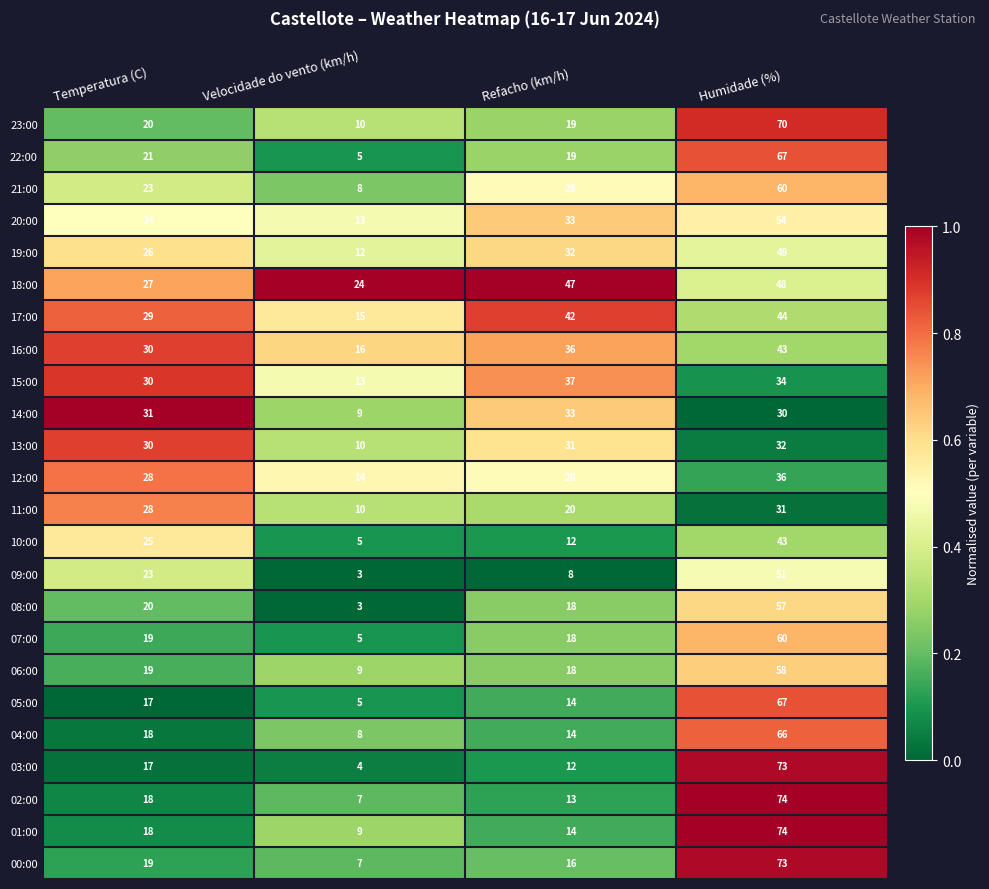

What is the greatest value displayed?

74